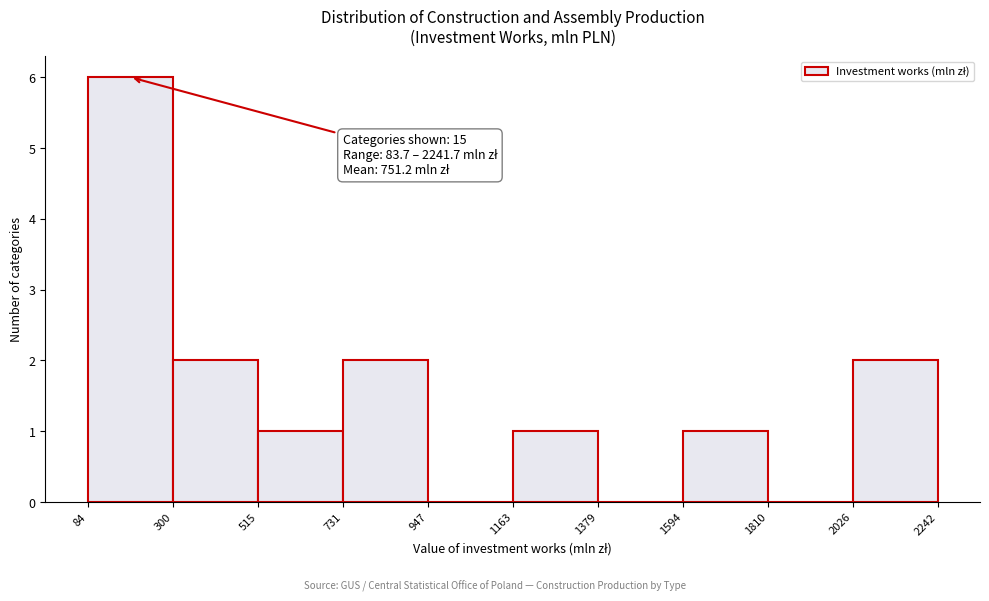

Over which range of the x-axis is the bar tallest?

84 to 300